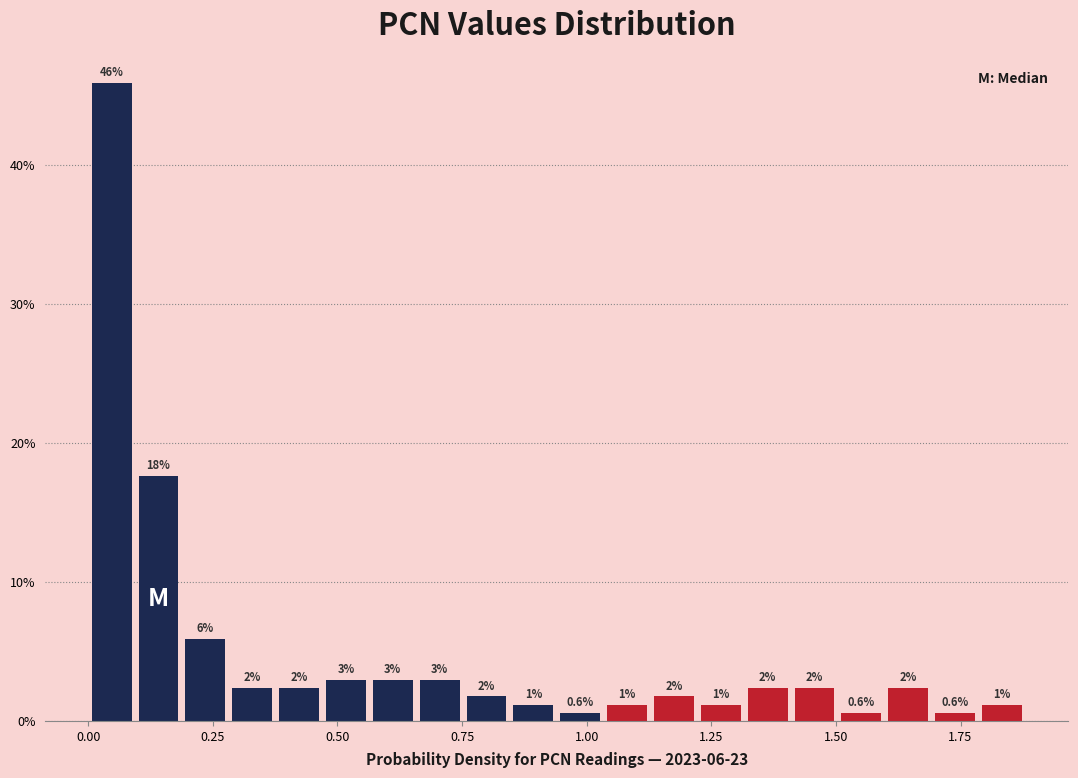

Around what value on the x-axis is the tallest bar? Give the approximate position of its centre, as read against the axis.

0.05